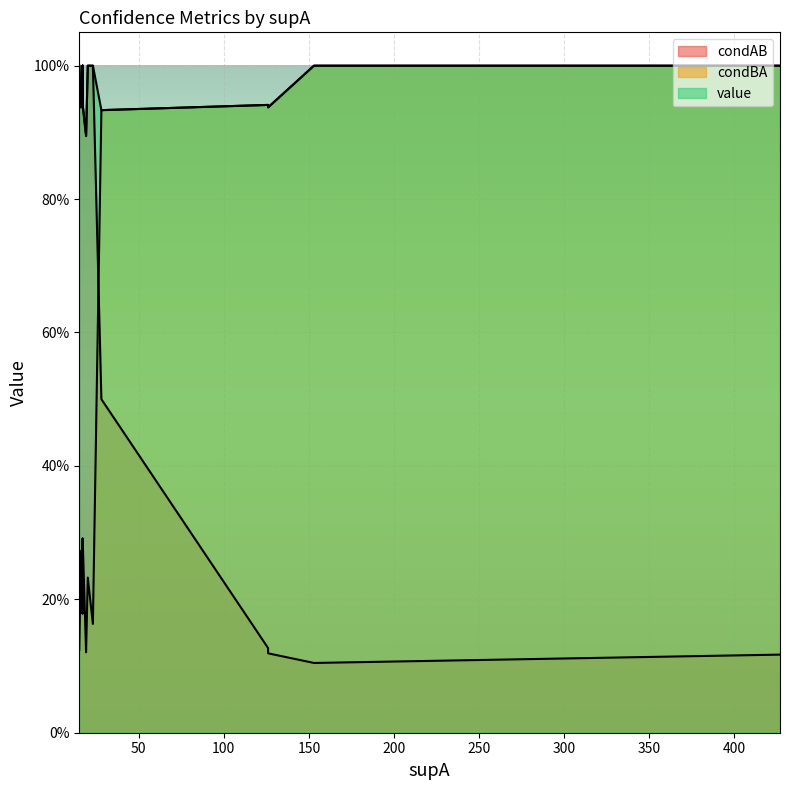

What is the total value across all series at 0?

2.2